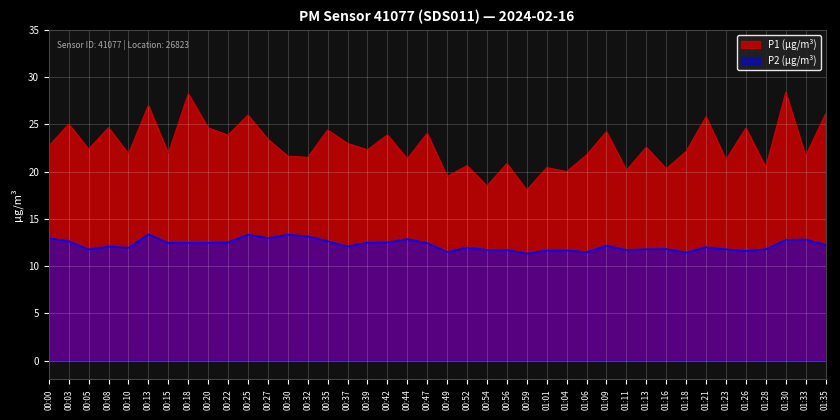

What is the spread (max minus min) of values at 00:49?

8.0